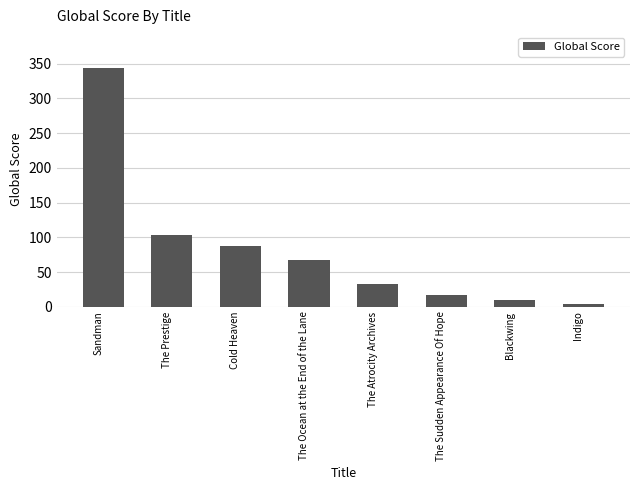

What is the smallest value displayed?

4